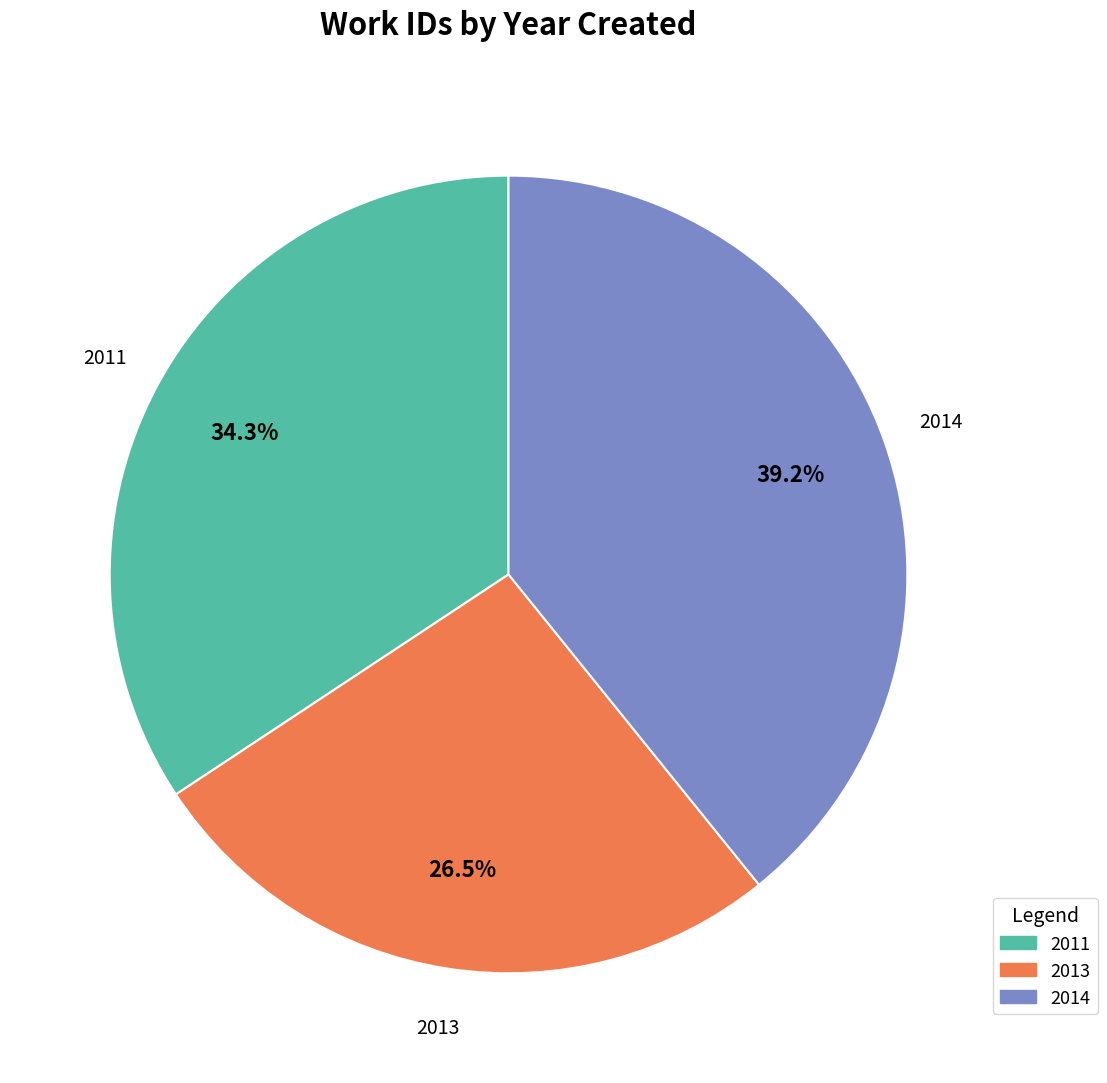

Which slice is the smallest?

2013